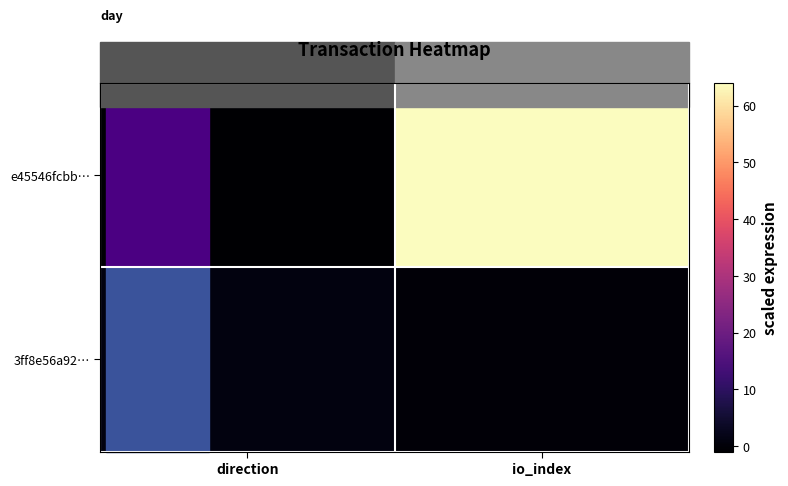

Which series changed the most between direction and io_index?

e45546fcbb…